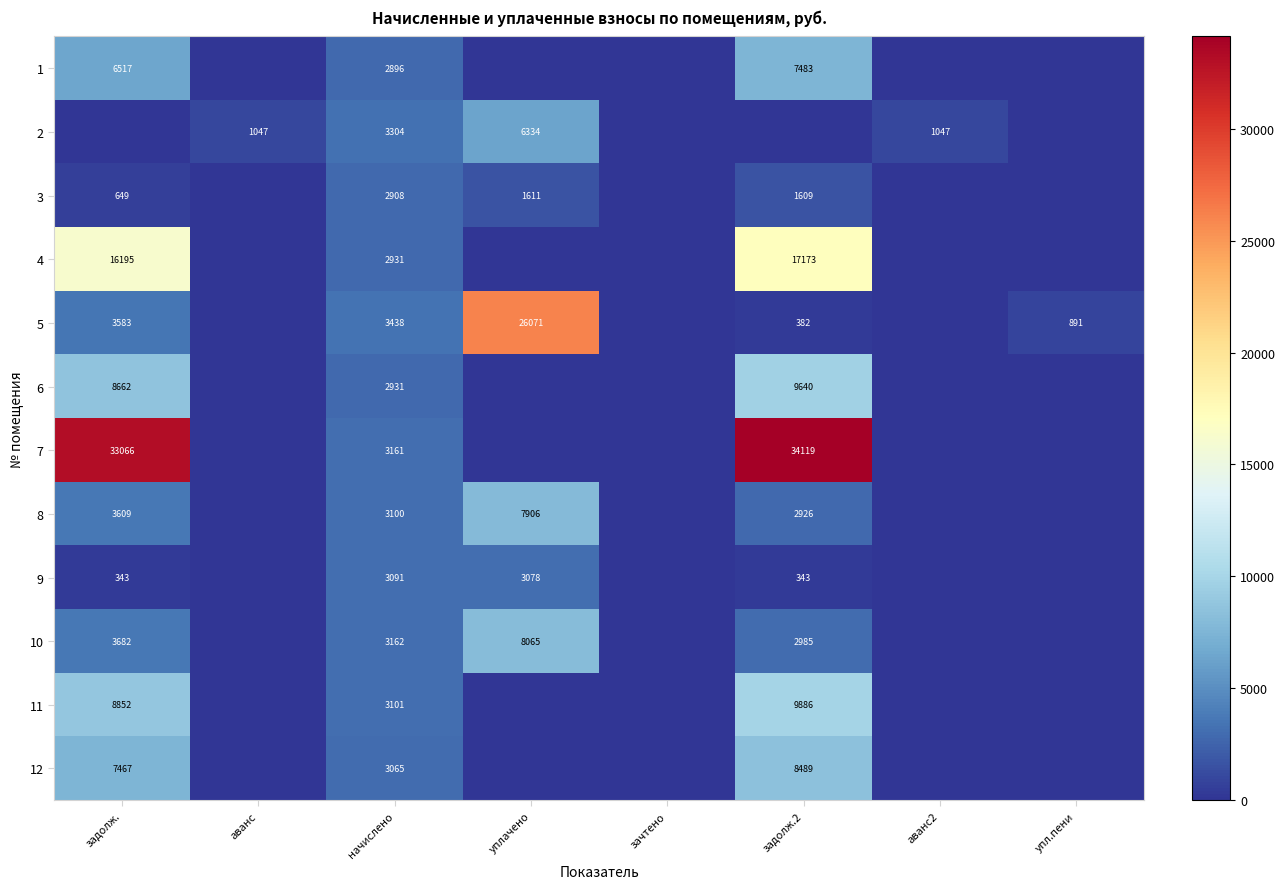

The 9 series shows 478 at задолж.2. True or false?

False